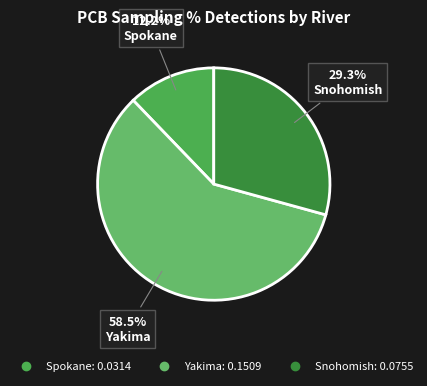

Is there any slice that represents more than half of the pie?

Yes